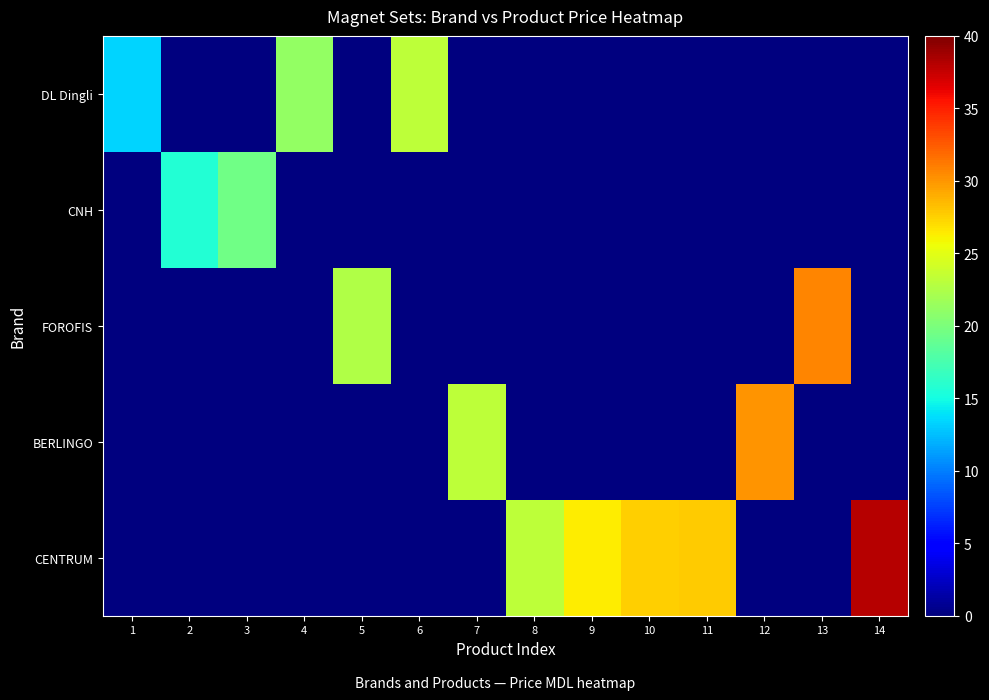

Which series has the largest total across all categories?

CENTRUM